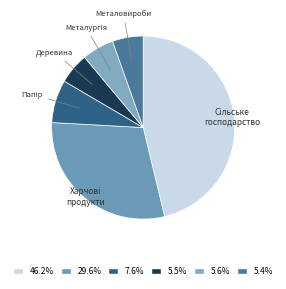

Count the number of slices in the pie.

6